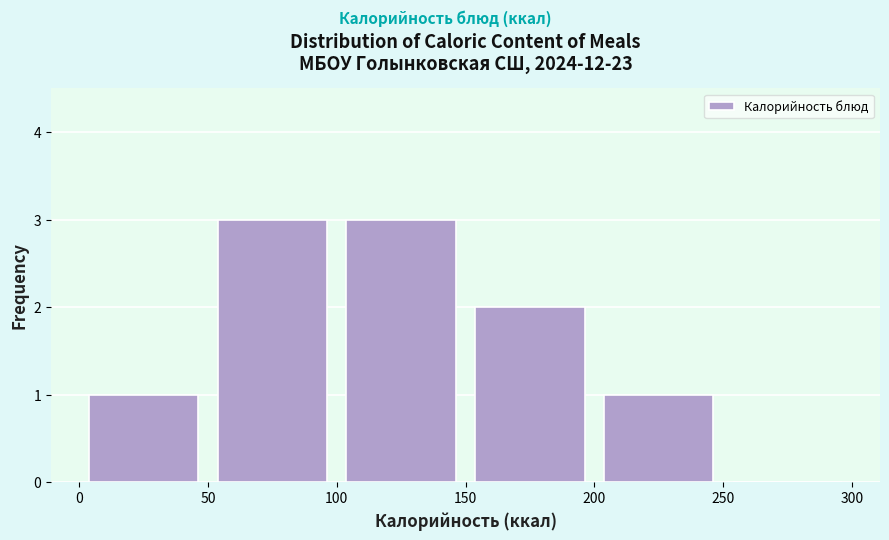

Reading left to right, list every bar in this chart as the range it spans on the x-axis followed by its height. The values are not printed on the chart, so give them approximately, as read against the axis.

0 to 50: 1
50 to 100: 3
100 to 150: 3
150 to 200: 2
200 to 250: 1
250 to 300: 0